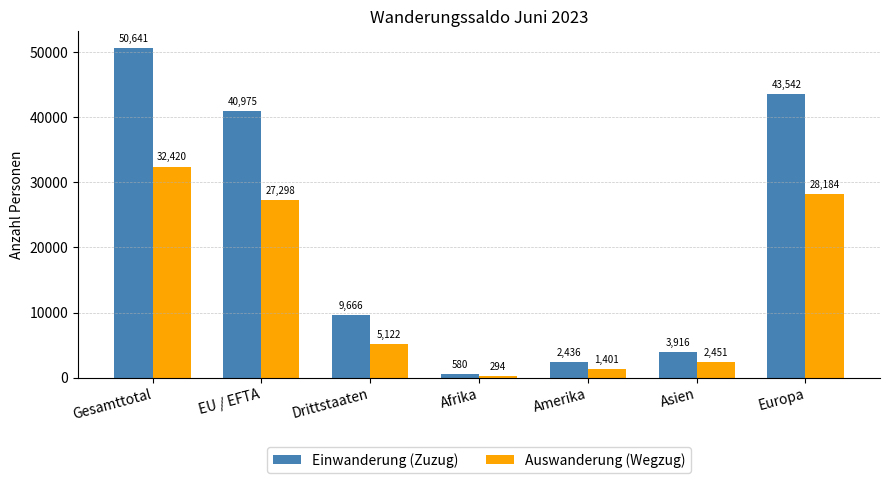

List the series in order of their overall mean, lowest first.

Auswanderung (Wegzug), Einwanderung (Zuzug)